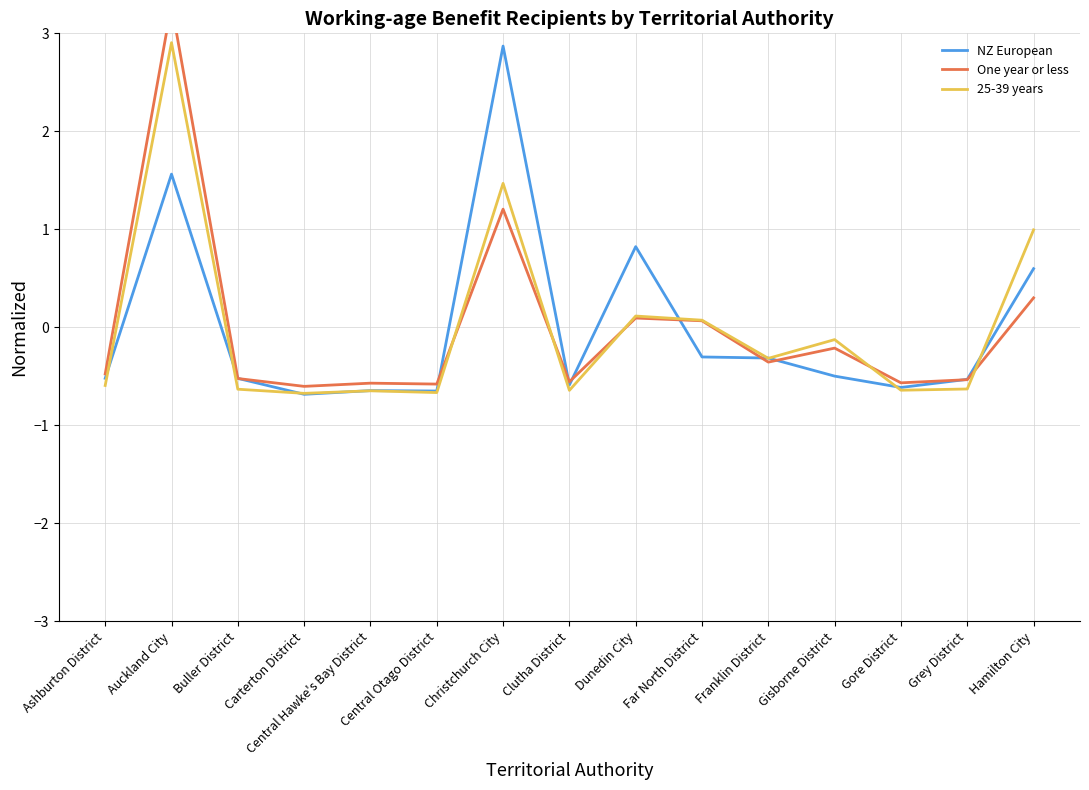

In 25-39 years, how many points are higher than both neighbors (excluding endpoints)?

5